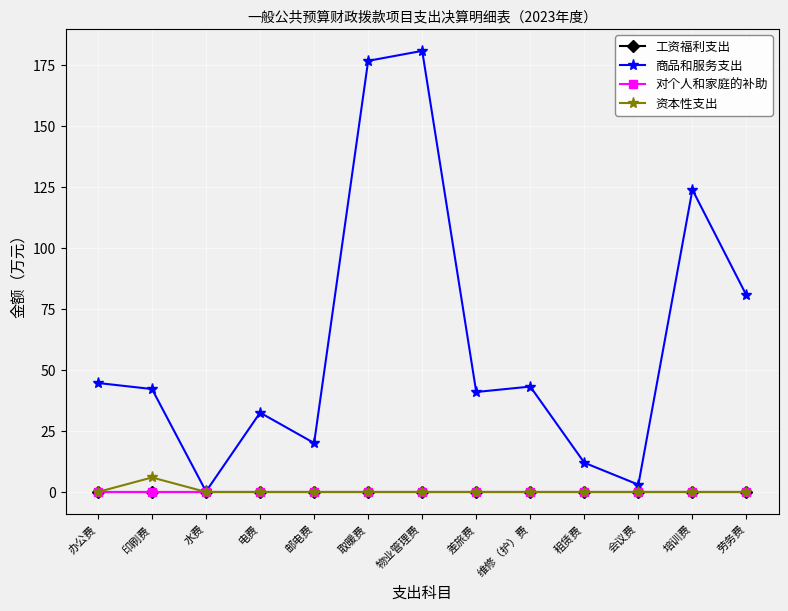

True or false: 对个人和家庭的补助 and 商品和服务支出 cross at least once.

False